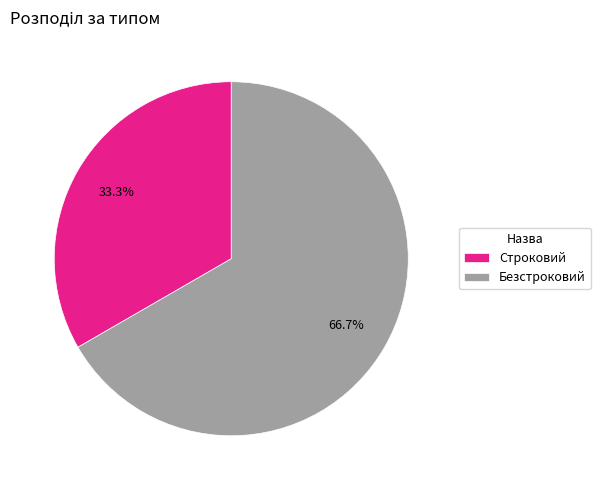

To the nearest percent, what is the difference between the largest and smallest slice percentages?

33%